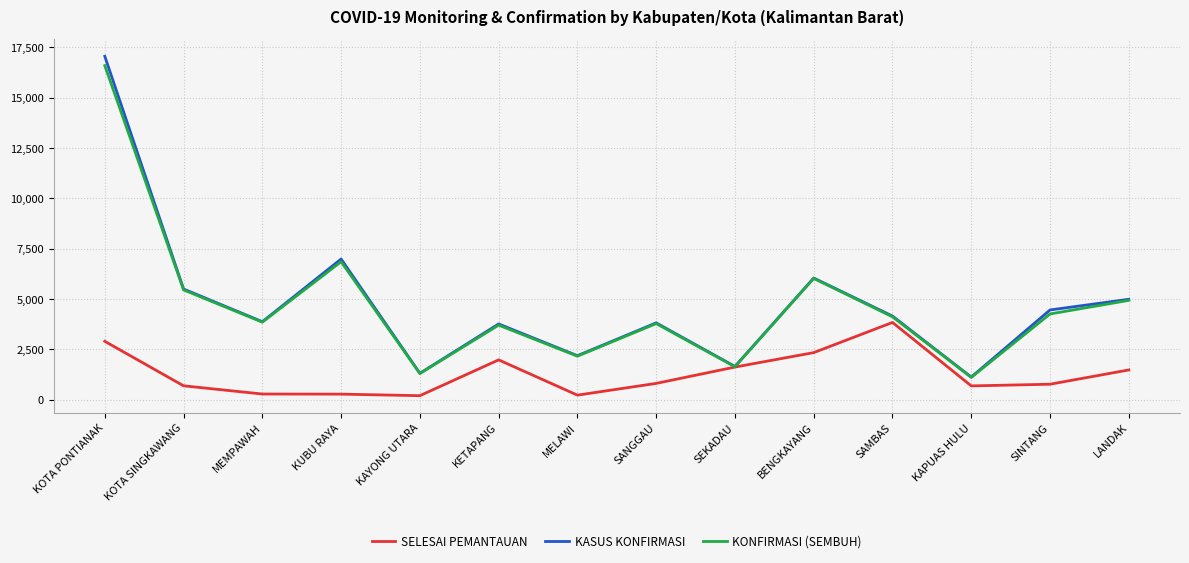

The KASUS KONFIRMASI series shows 608 at MELAWI. True or false?

False